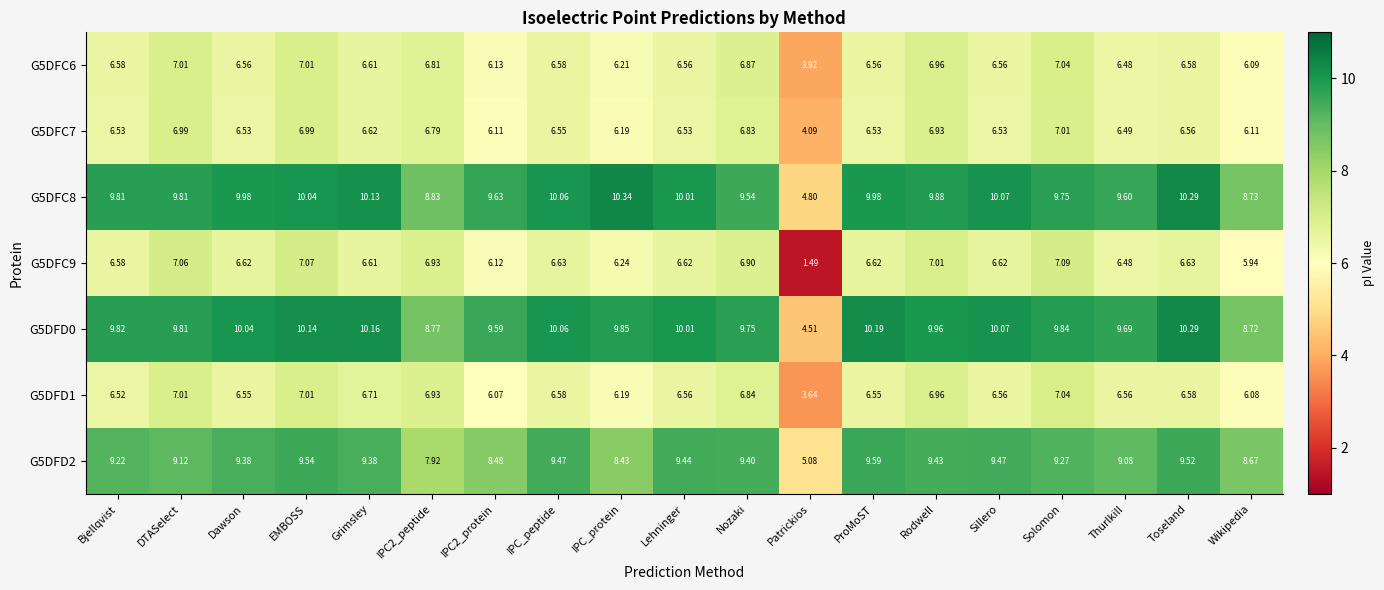

Where does the G5DFC7 series first go above 6?

Bjellqvist